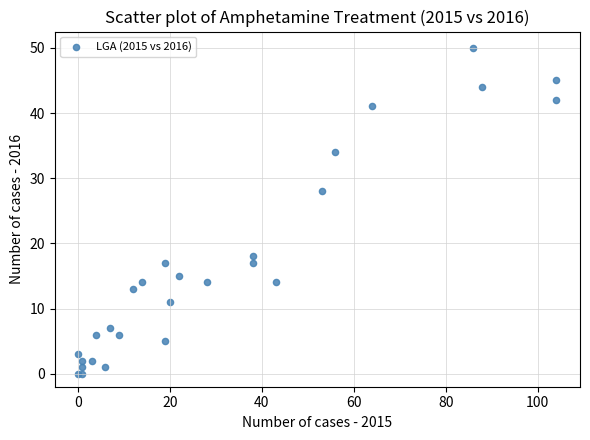

What Y value in the scatter plot is closest to 25?

28